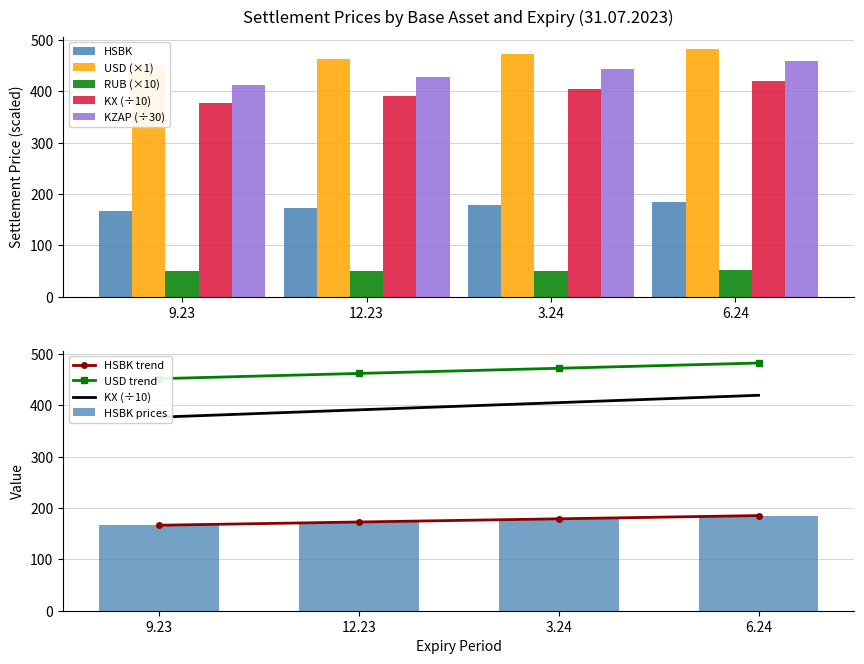

List the series in order of their peak value, lowest first.

RUB, HSBK, KX, KZAP, USD